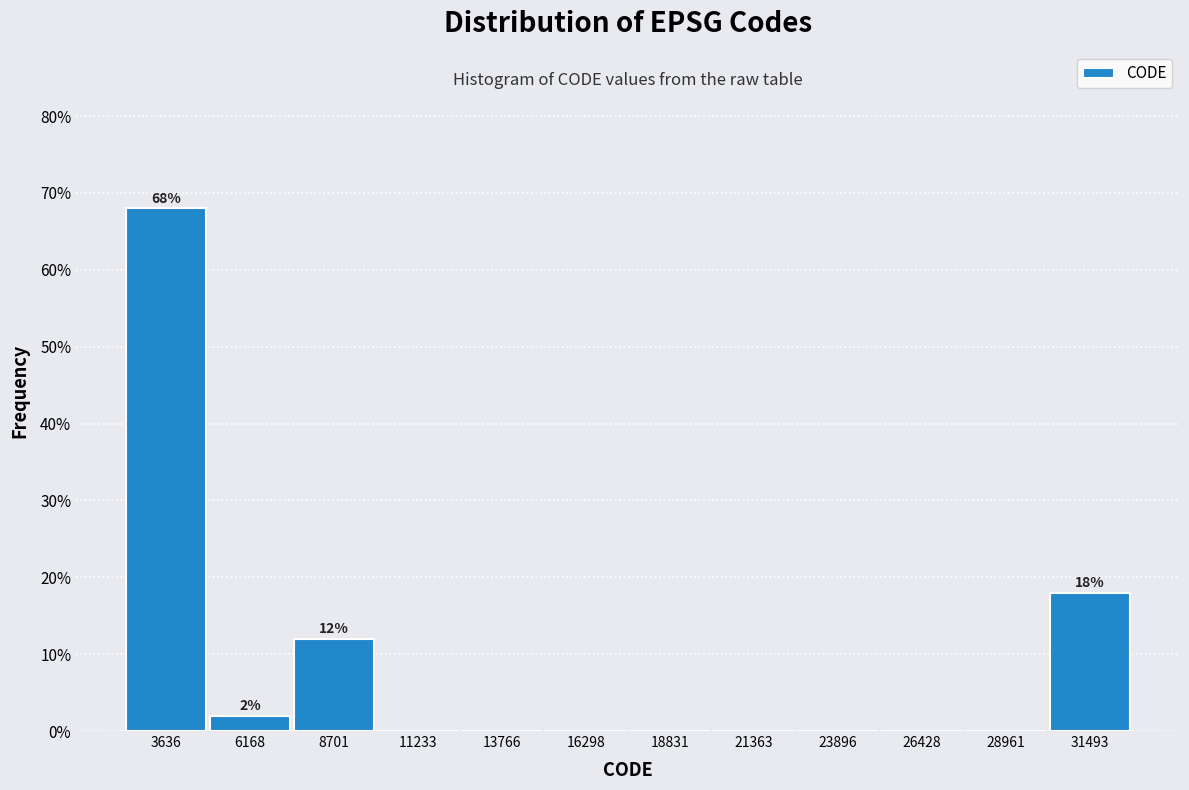

Over which range of the x-axis is the bar tallest?

2500 to 5000